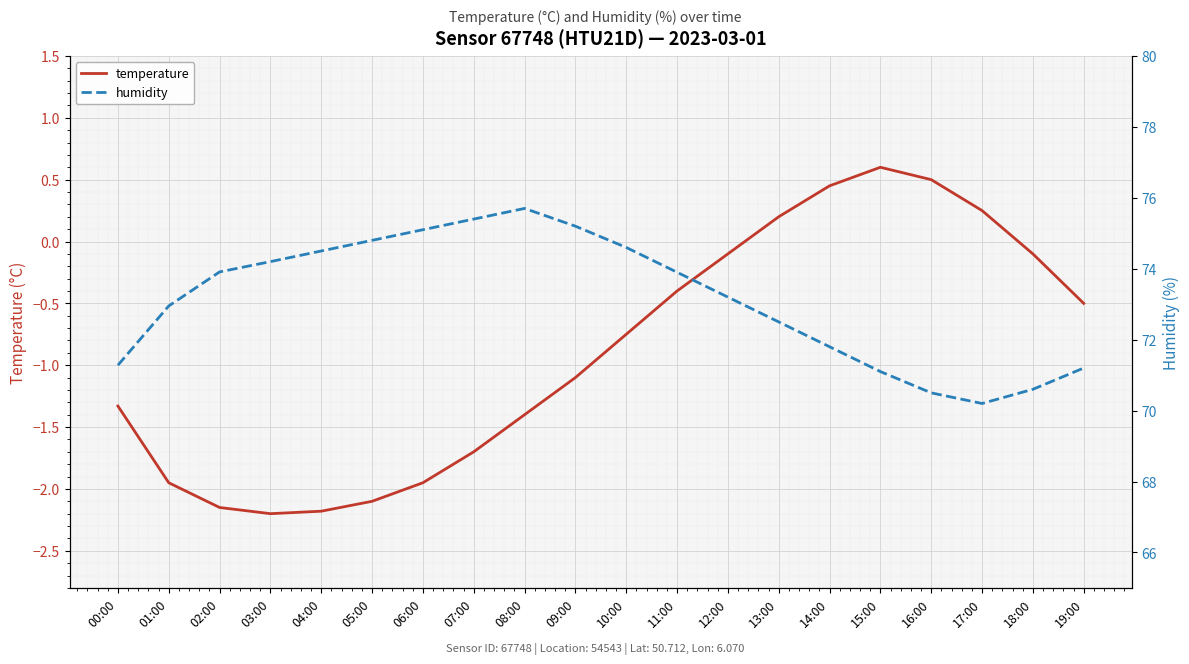

Reading left to right, what are all the values shown in this chart?

temperature: 00:00=-1.3	01:00=-1.9	02:00=-2.1	03:00=-2.2	04:00=-2.2	05:00=-2.1	06:00=-1.9	07:00=-1.7	08:00=-1.4	09:00=-1.1	10:00=-0.8	11:00=-0.4	12:00=-0.1	13:00=0.2	14:00=0.5	15:00=0.6	16:00=0.5	17:00=0.2	18:00=-0.1	19:00=-0.5
humidity: 00:00=71.3	01:00=73.0	02:00=73.9	03:00=74.2	04:00=74.5	05:00=74.8	06:00=75.1	07:00=75.4	08:00=75.7	09:00=75.2	10:00=74.6	11:00=73.9	12:00=73.2	13:00=72.5	14:00=71.8	15:00=71.1	16:00=70.5	17:00=70.2	18:00=70.6	19:00=71.2